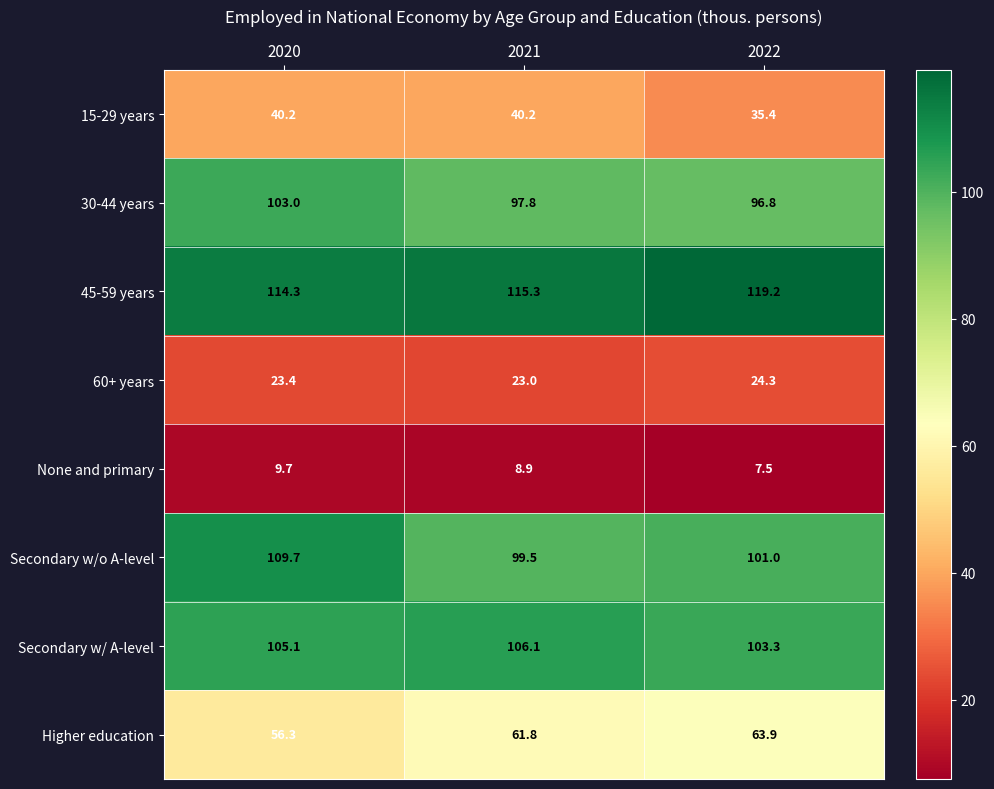

The value of 45-59 years at 2022 is 119.2. True or false?

True